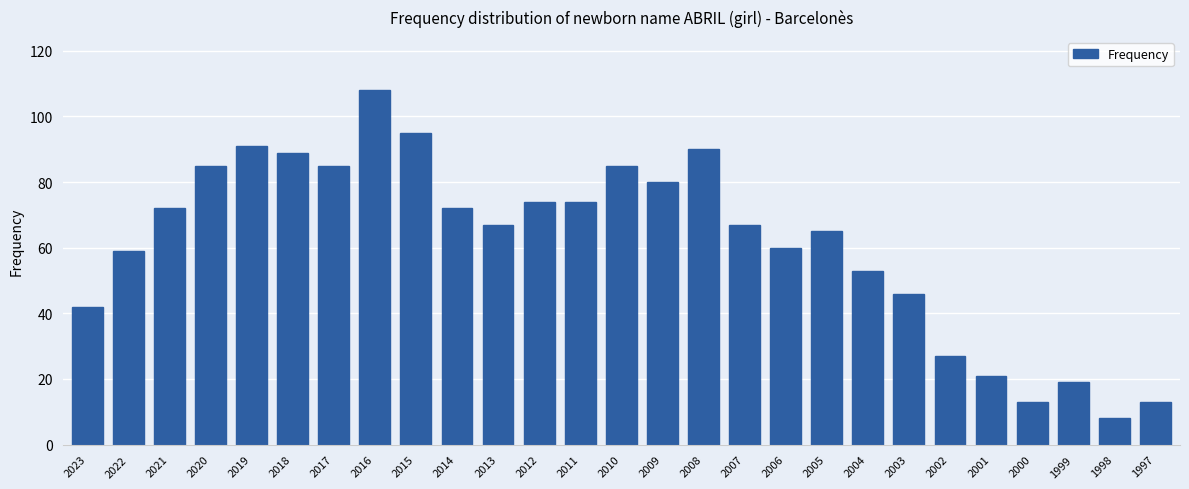

Which has a higher value, 2011 or 2001?

2011